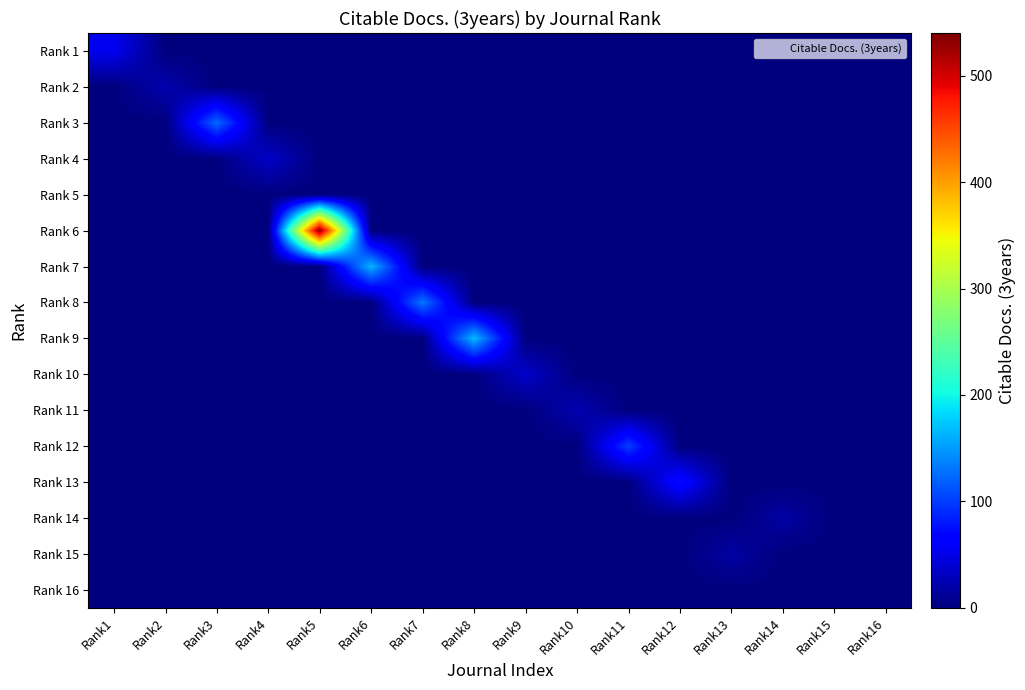

What is the total value across all series at Rank6?

165